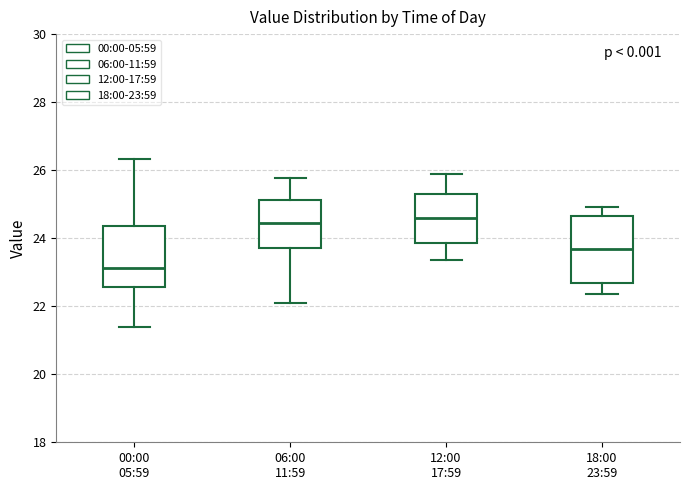

Reading left to right, read every box against the y-axis: the position of its median line, the range the box covers, and the ends of its whiskers. The values are not printed on the chart, so give them approximately, as read against the axis.

00:00 05:59: median 23.2, box 22.6 to 24.4, whiskers 21.4 to 26.4
06:00 11:59: median 24.4, box 23.8 to 25.2, whiskers 22.2 to 25.8
12:00 17:59: median 24.6, box 23.8 to 25.4, whiskers 23.4 to 26.0
18:00 23:59: median 23.6, box 22.6 to 24.6, whiskers 22.4 to 25.0